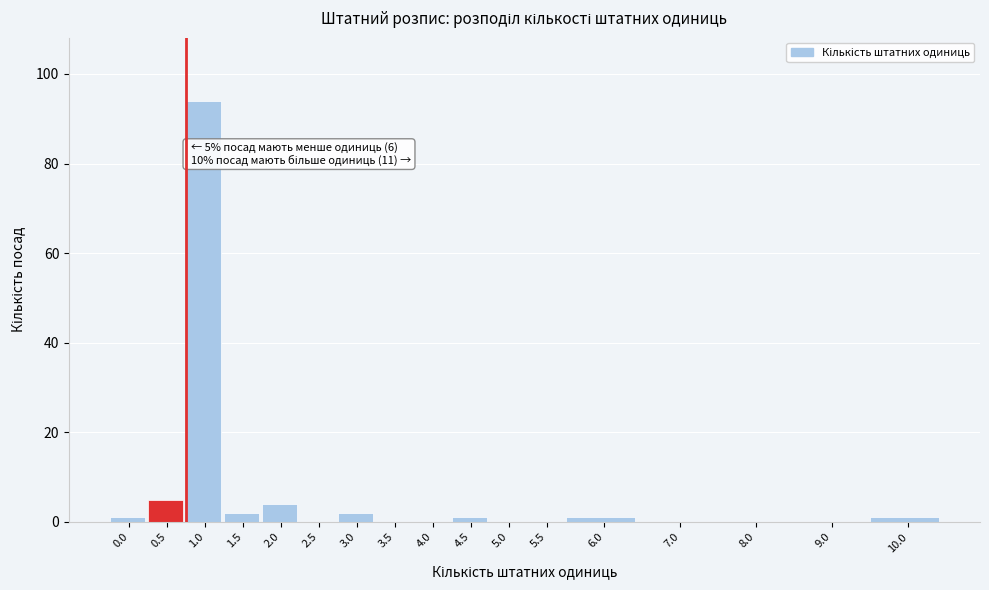

Reading left to right, extract all data points from this chart.

0.0=1	0.5=5	1.0=94	1.5=2	2.0=4	2.5=0	3.0=2	3.5=0	4.0=0	4.5=1	5.0=0	5.5=0	6.0=1	7.0=0	8.0=0	9.0=0	10.0=1